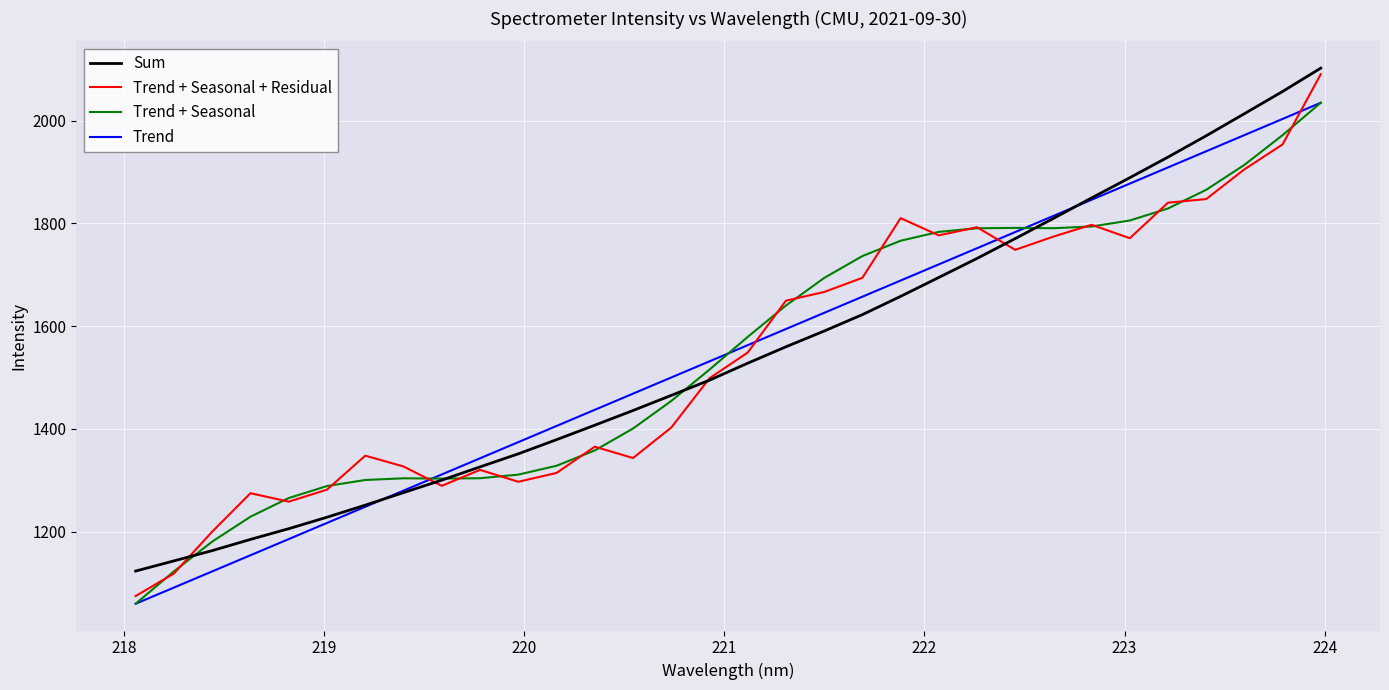

Count the number of data series in this chart.

4